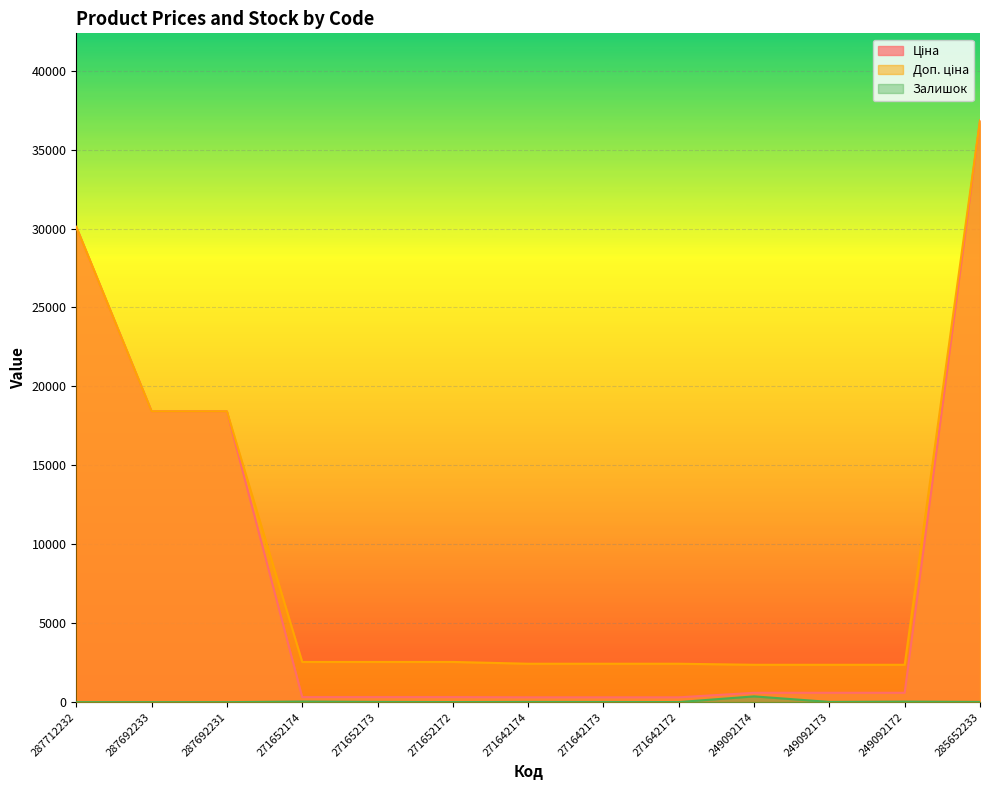

What is the difference between the highest and lowest values at 271642172?

2427.8